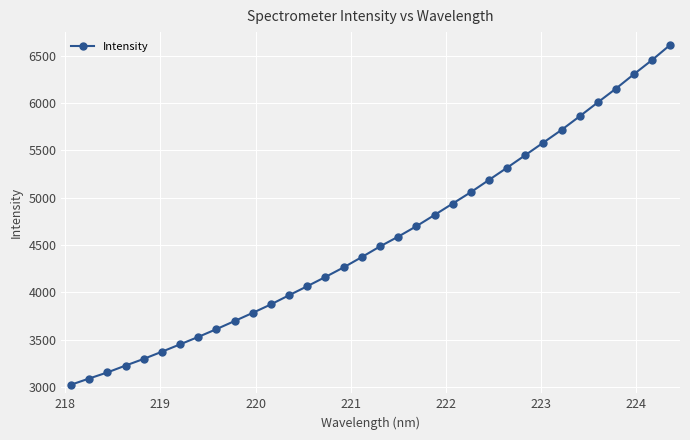

How many data points are less than 4485?

17